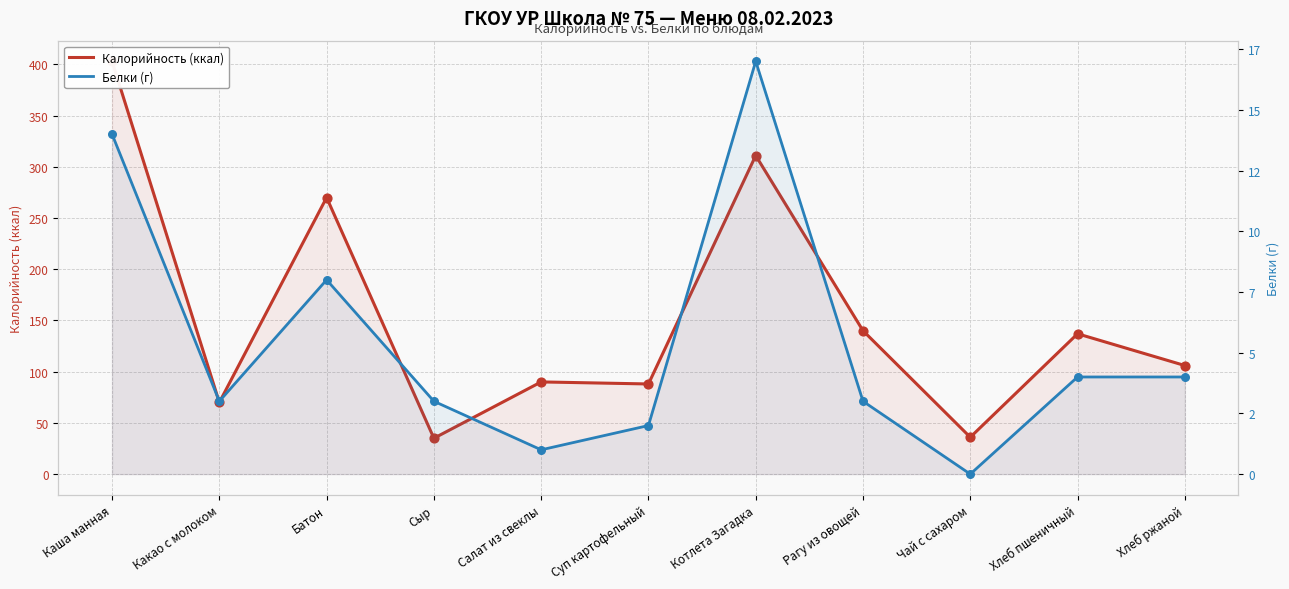

Which series has the widest spread of Y values?

Калорийность (ккал)